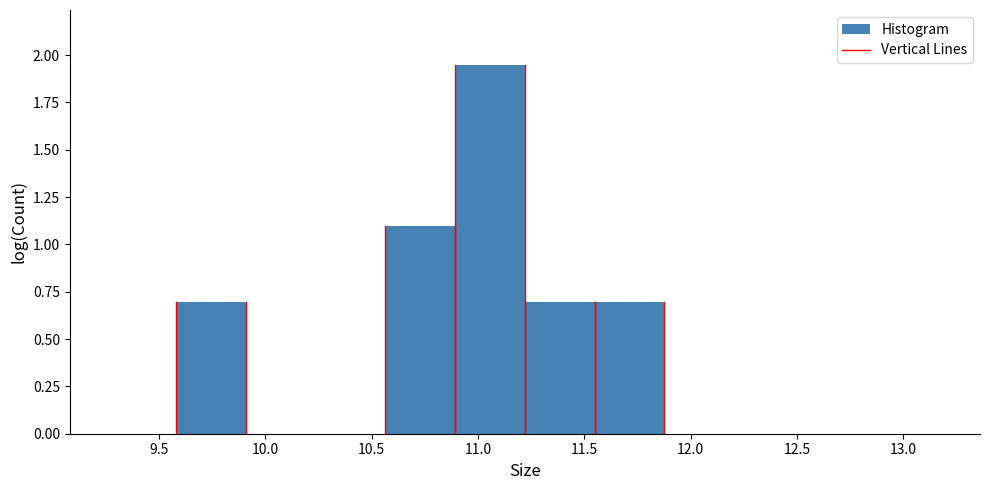

How tall is the bar that spans 10.55 to 10.90 on the x-axis? Neither the bar edges nor the heights are printed on the chart, so give them approximately, as read against the axes.

1.10